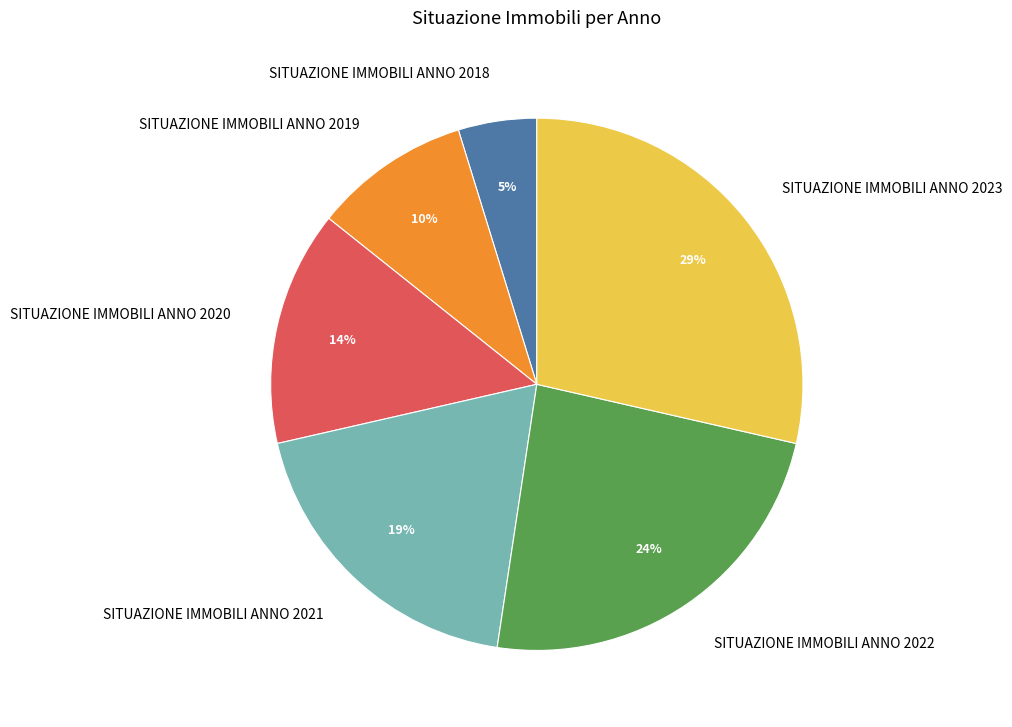

Is there any slice that represents more than half of the pie?

No